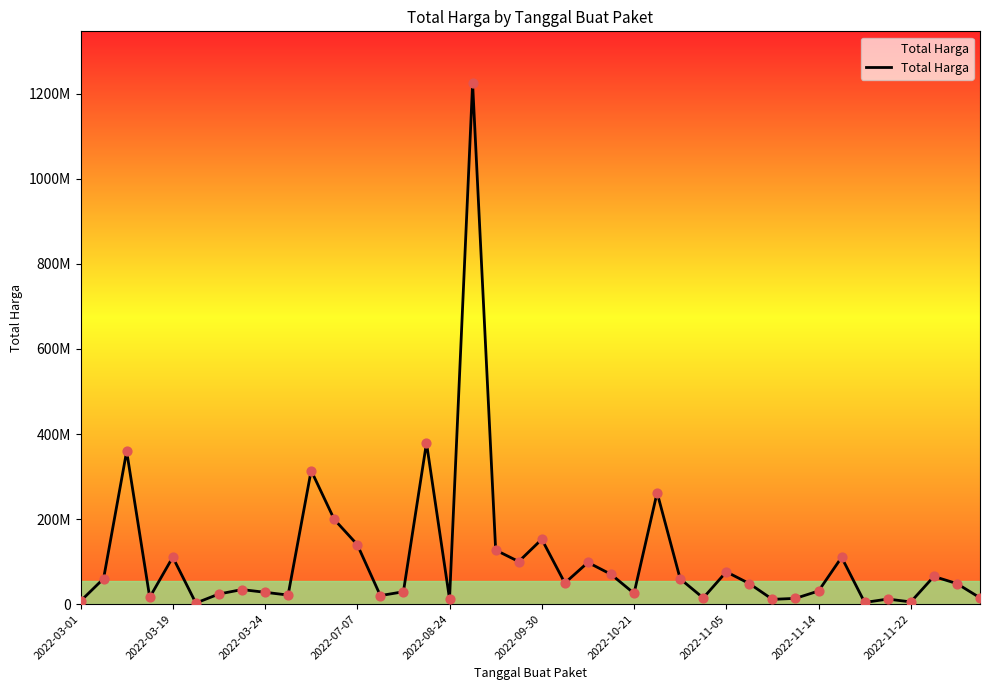

Is this an area chart (filled region under the line)?

Yes